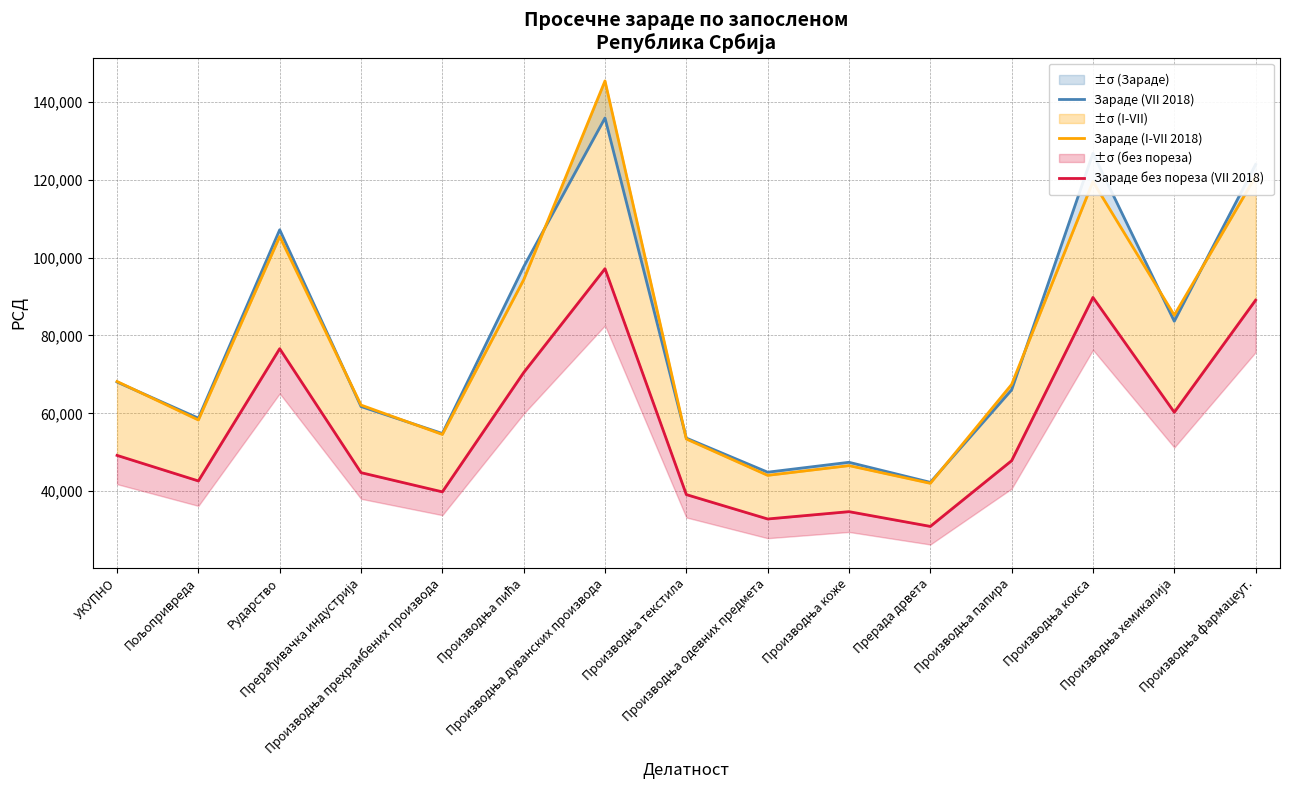

Rank the series by their maximum value, from highest to lowest.

Зараде (I-VII 2018), Зараде (VII 2018), Зараде без пореза (VII 2018)